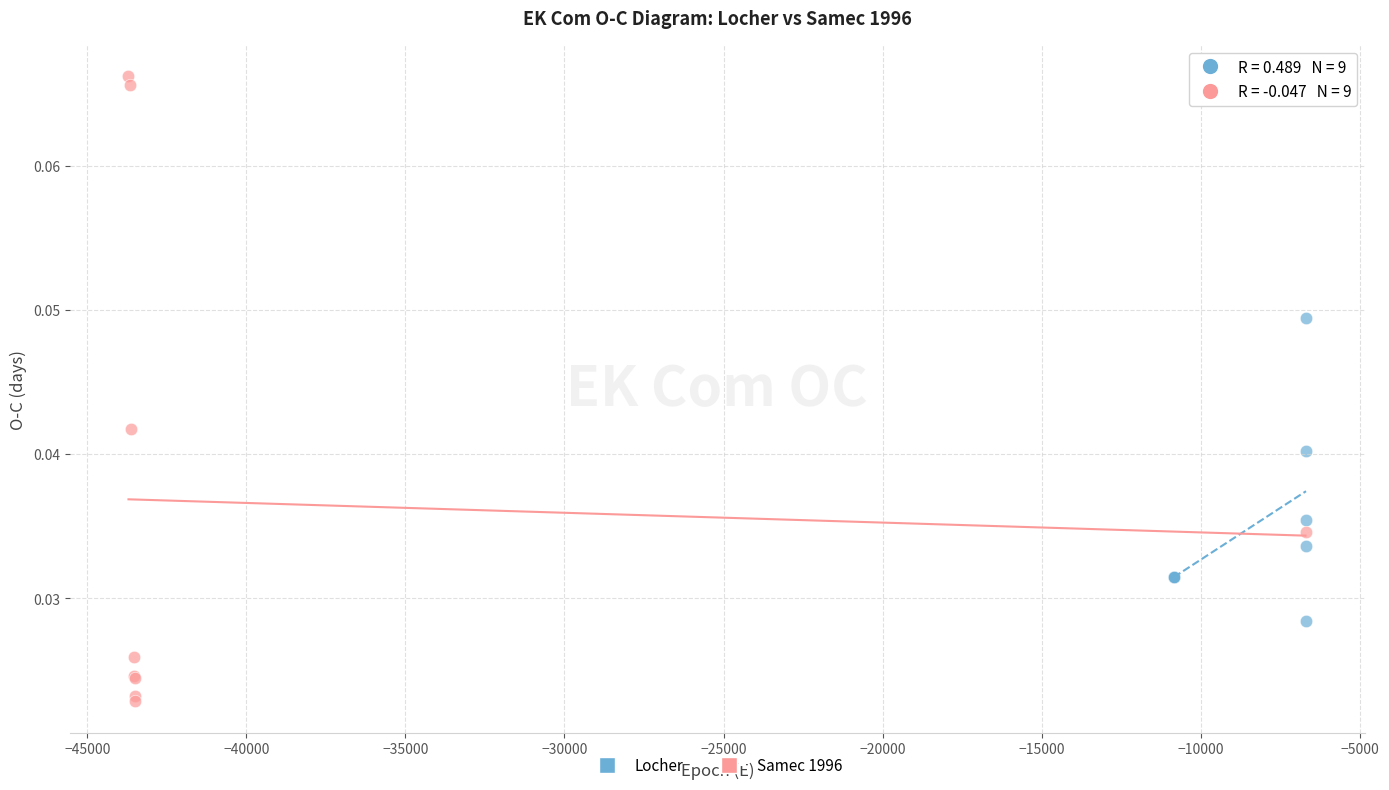

Which series reaches the minimum Y coordinate?

Samec 1996